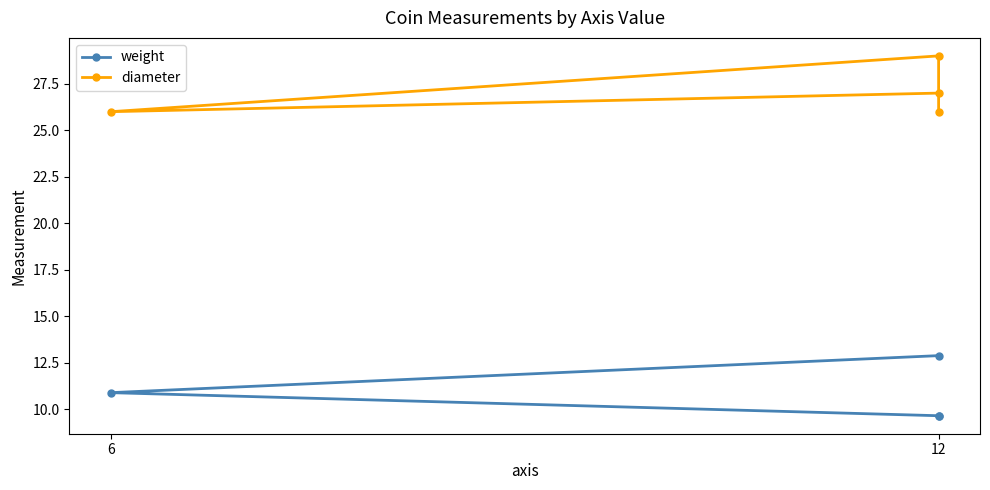

At how many categories does at least one series exceed 25?

4